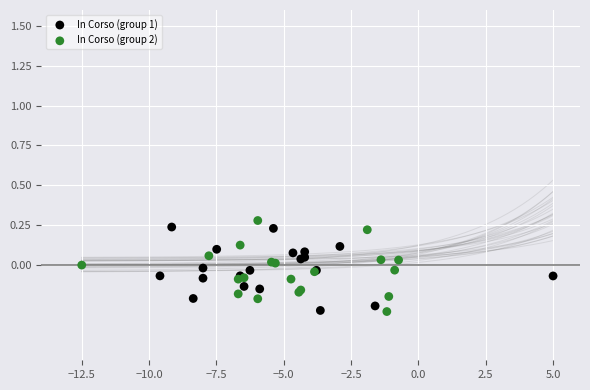

What are all the series names shown in the legend?

In Corso (group 1), In Corso (group 2)